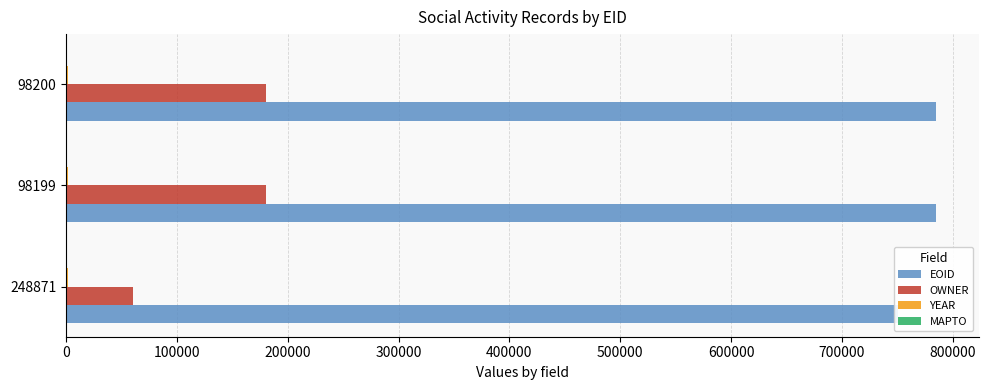

What is the approximate value of OWNER at 98200?

180293.0